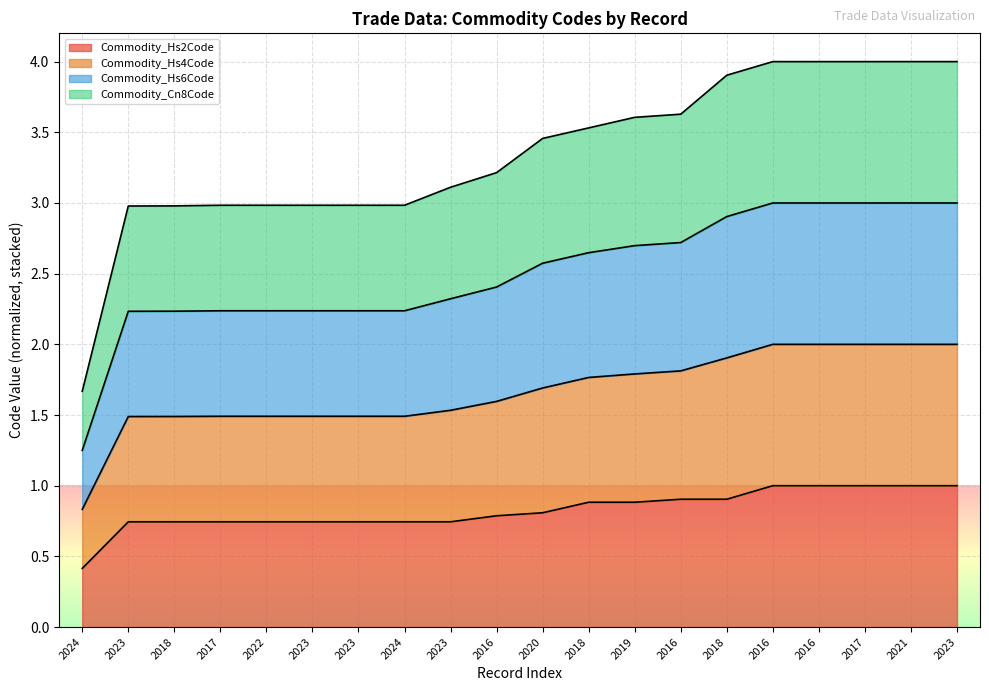

Between 2023 and 2016, which series saw the biggest shift?

Commodity_Hs4Code